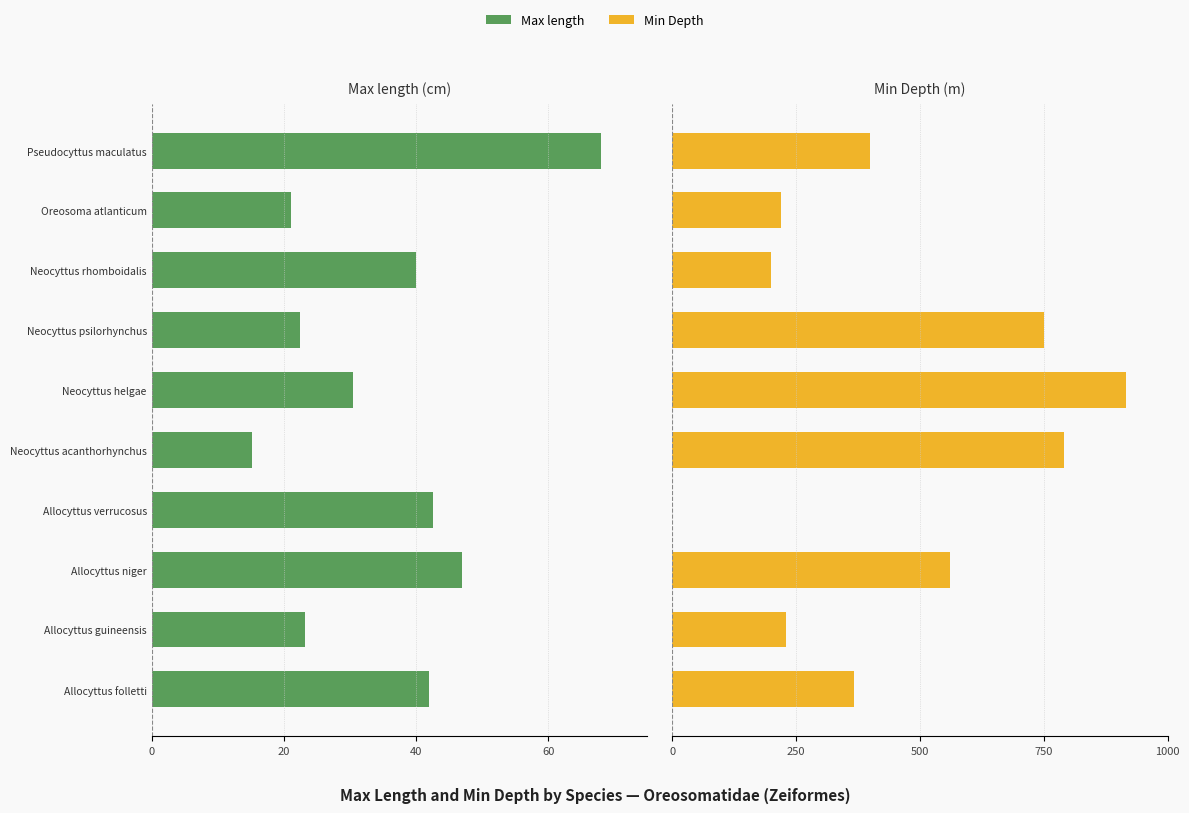

Between Neocyttus psilorhynchus and Neocyttus helgae, which is larger?

Neocyttus psilorhynchus